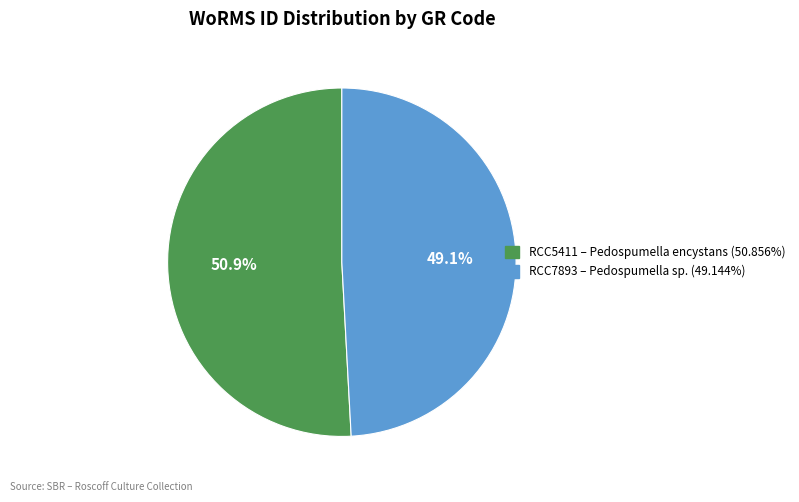

How much of the chart is everything except RCC5411?

49.1%